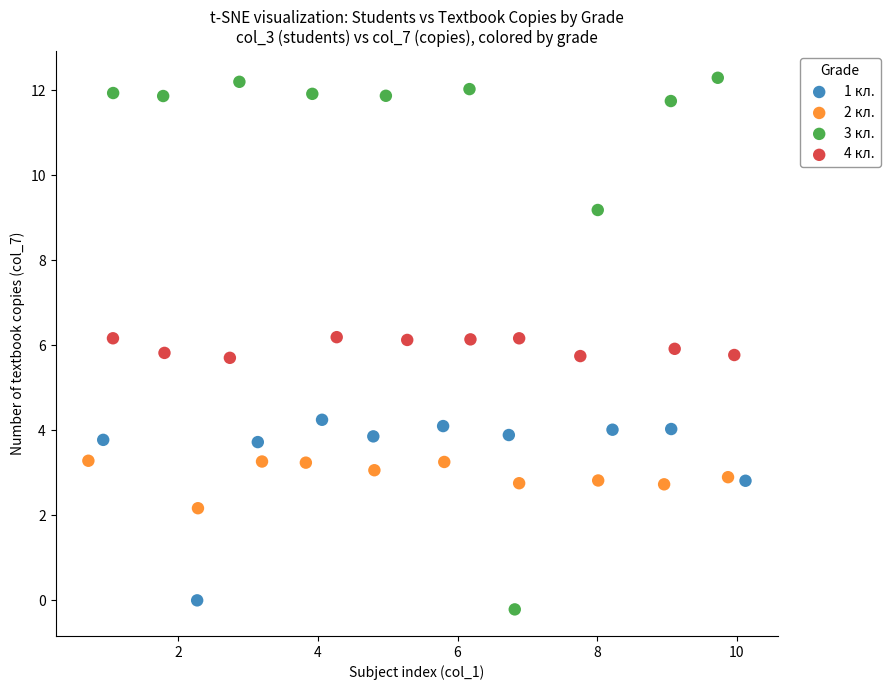

Which series reaches the maximum Y coordinate?

3 кл.